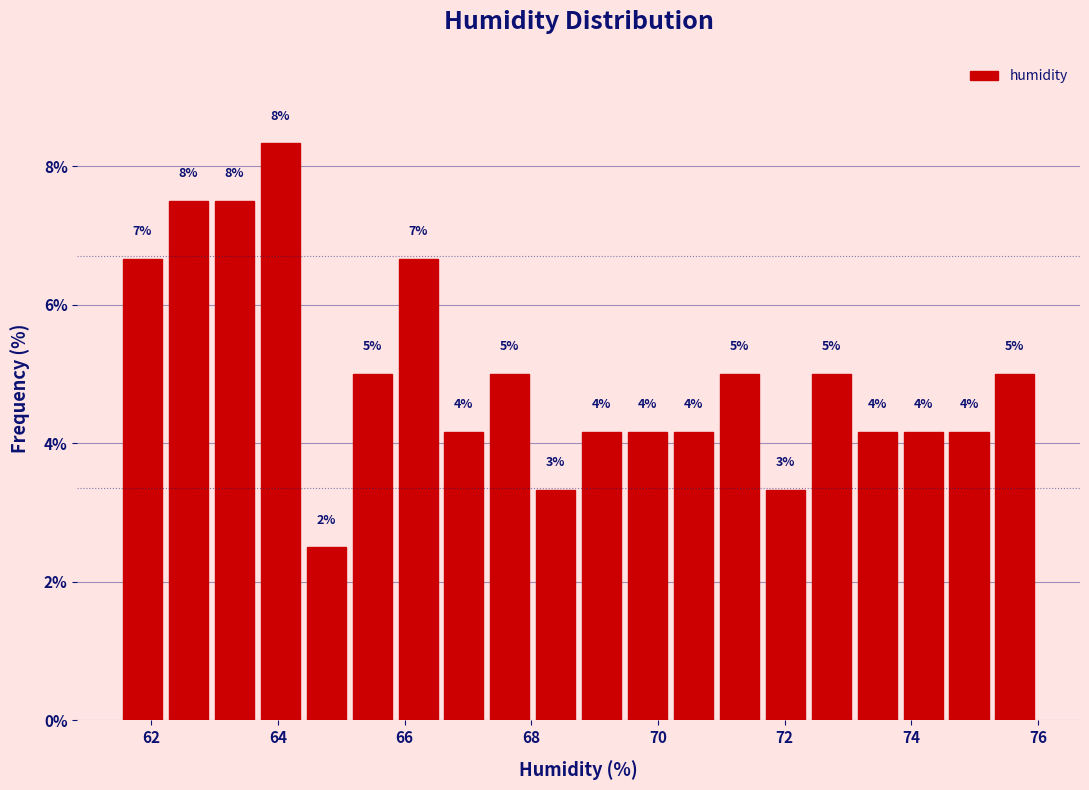

Read against the x-axis, roughly where is the centre of the tallest bar?

64.0